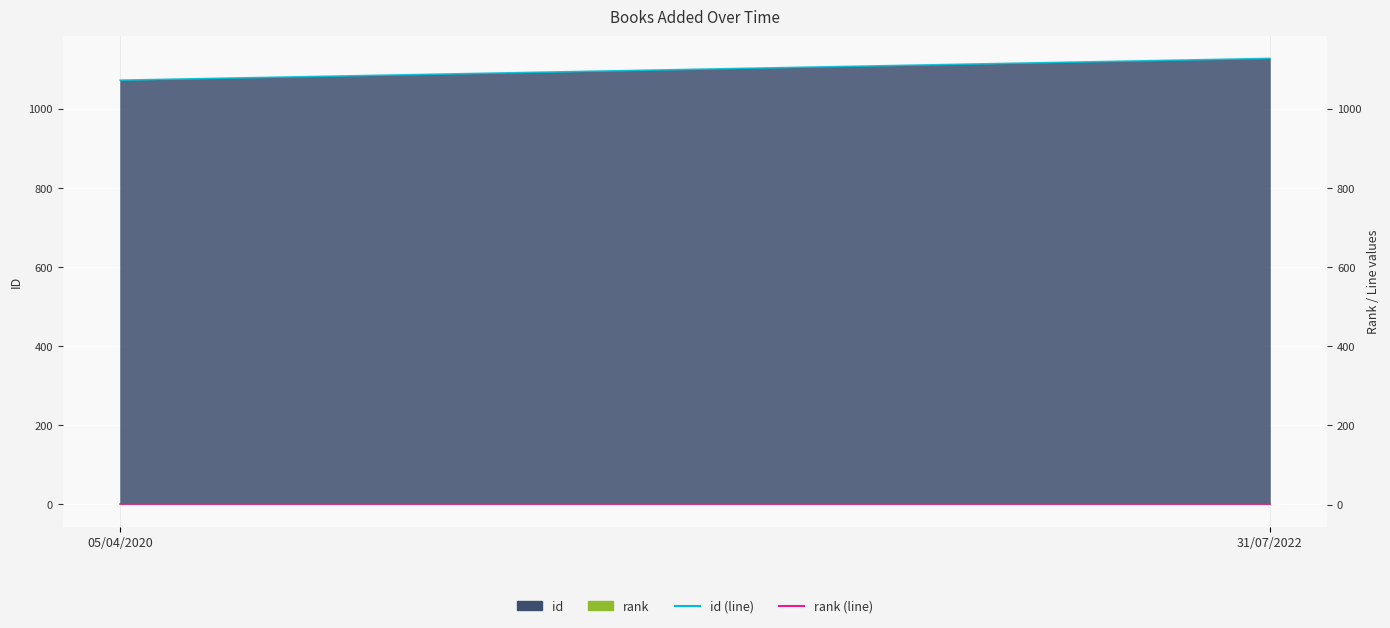

True or false: id (line) has a value of 1072 at 05/04/2020.

True